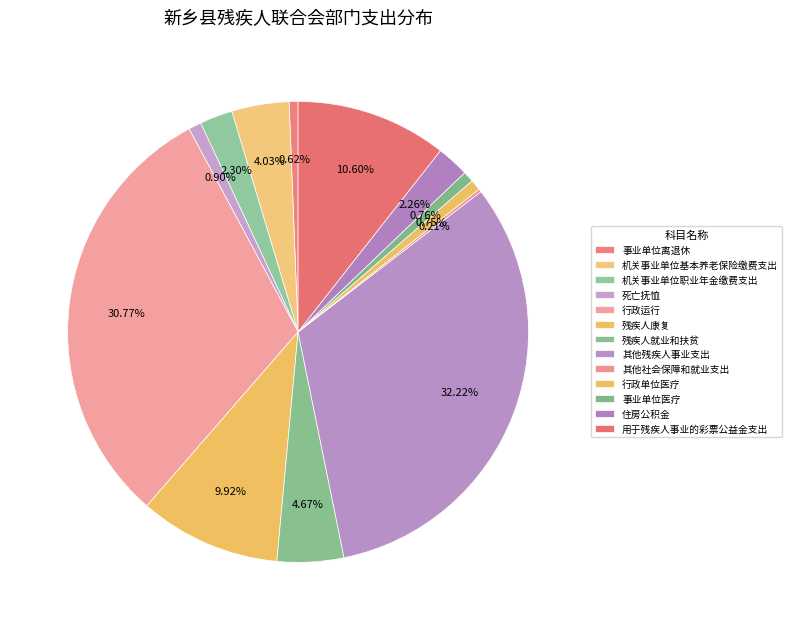

What is the change in value from 死亡抚恤 to 行政运行?

+177.9